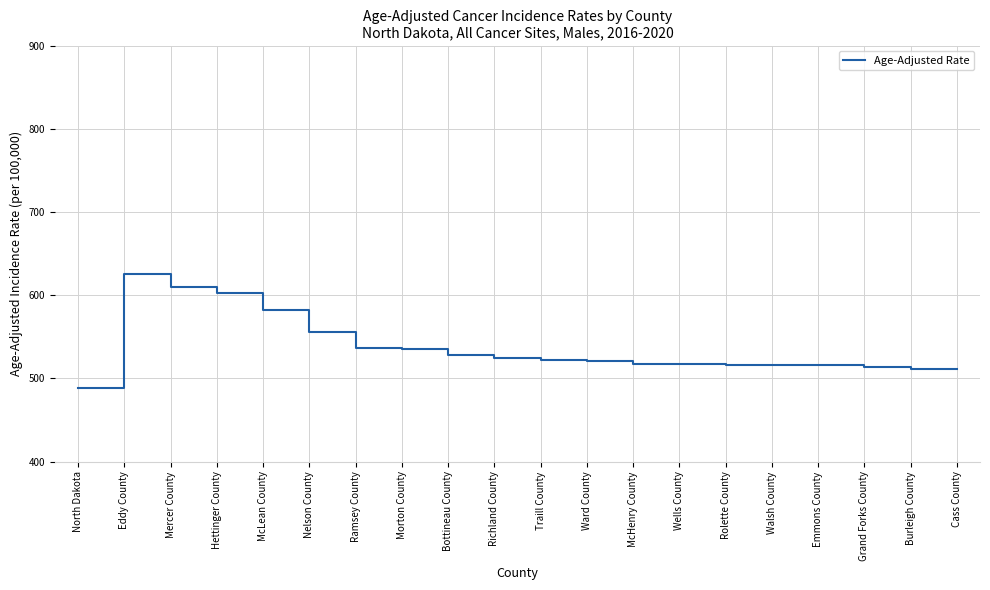

Which has a higher value, Morton County or Emmons County?

Morton County